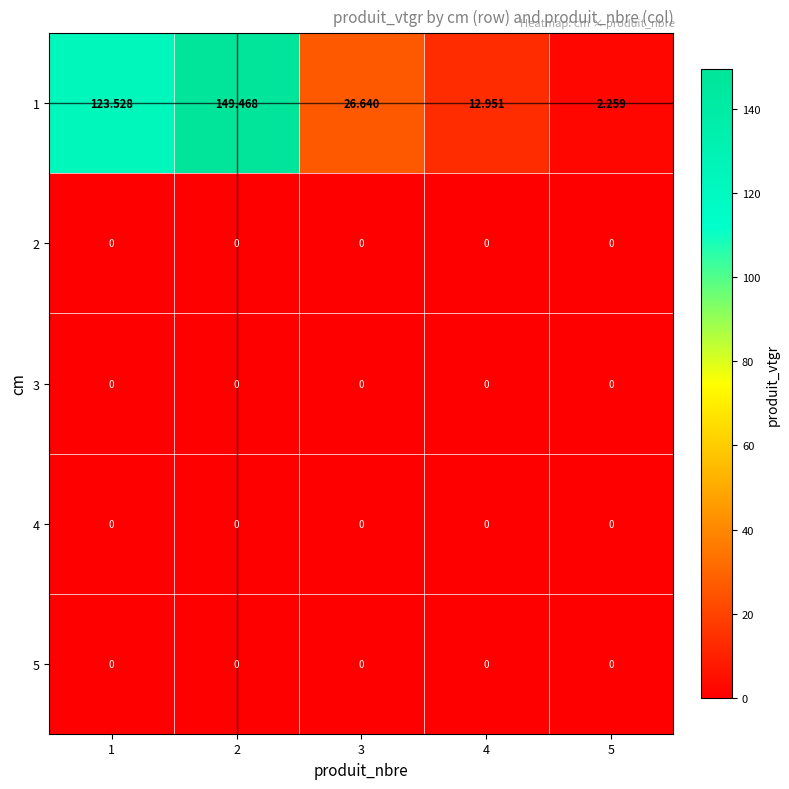

Which category has the highest value across all series?

2